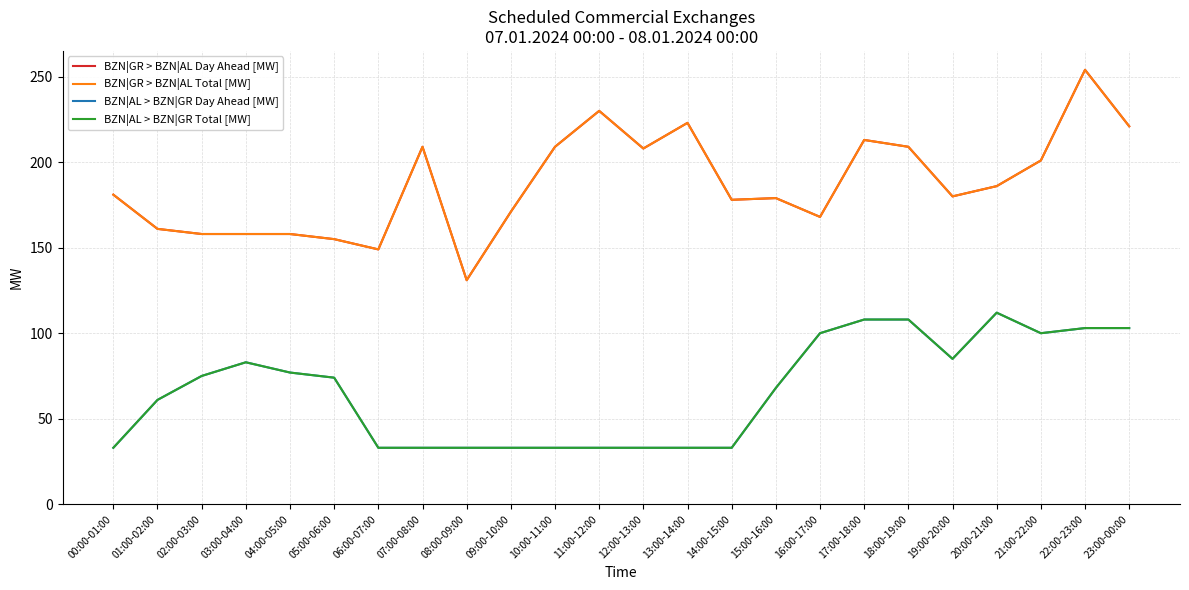

True or false: BZN|AL > BZN|GR Day Ahead [MW] and BZN|GR > BZN|AL Total [MW] intersect in this chart.

False